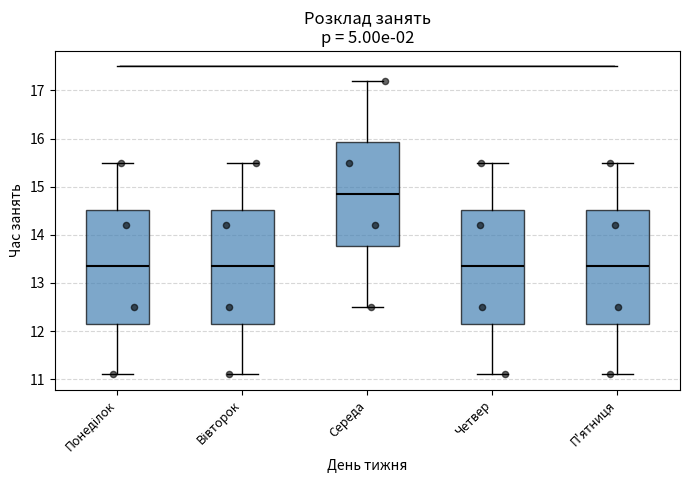

Reading left to right, read every box against the y-axis: the position of its median line, the range the box covers, and the ends of its whiskers. The values are not printed on the chart, so give them approximately, as read against the axis.

Понеділок: median 13.4, box 12.2 to 14.5, whiskers 11.1 to 15.5
Вівторок: median 13.4, box 12.2 to 14.5, whiskers 11.1 to 15.5
Середа: median 14.9, box 13.8 to 15.9, whiskers 12.5 to 17.2
Четвер: median 13.4, box 12.2 to 14.5, whiskers 11.1 to 15.5
П'ятниця: median 13.4, box 12.2 to 14.5, whiskers 11.1 to 15.5